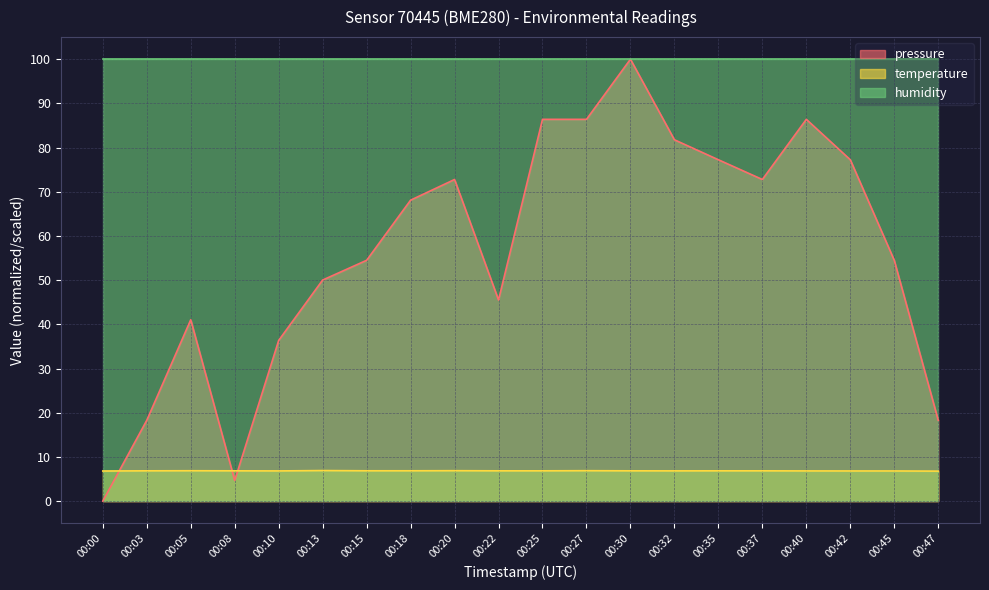

How many series are shown in this chart?

3